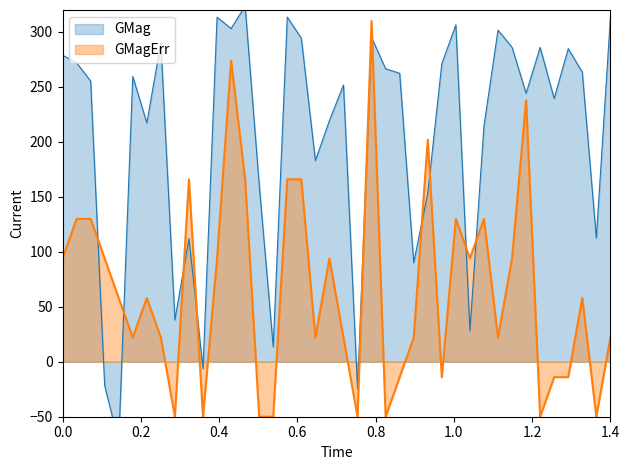

How many intersections are there between GMagErr and GMag?

10